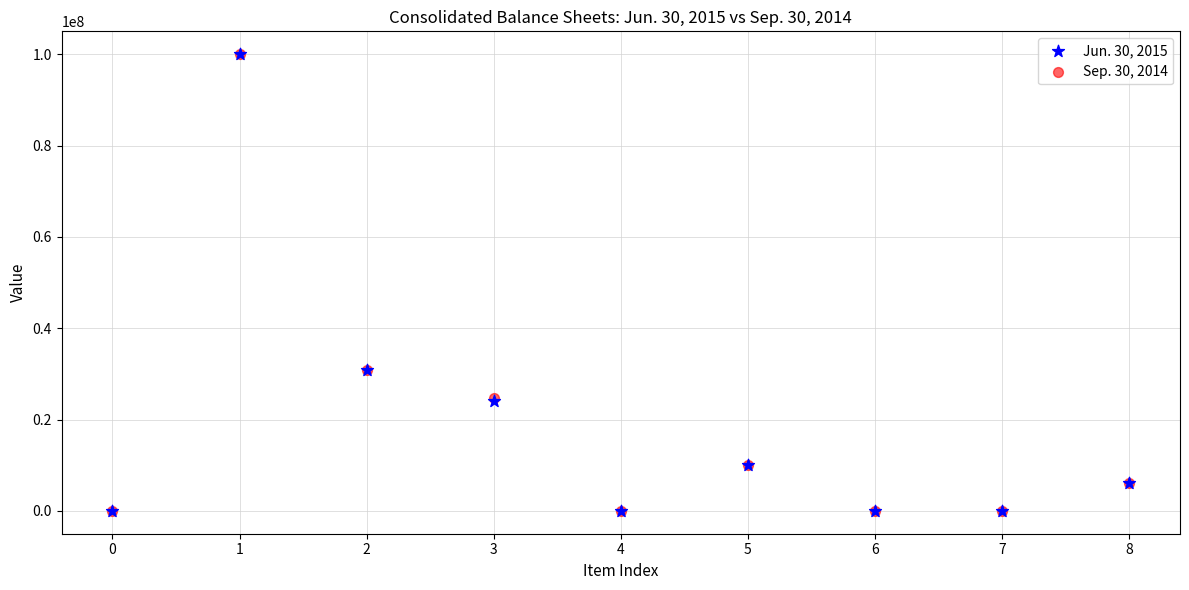

What are all the series names shown in the legend?

Jun. 30, 2015, Sep. 30, 2014